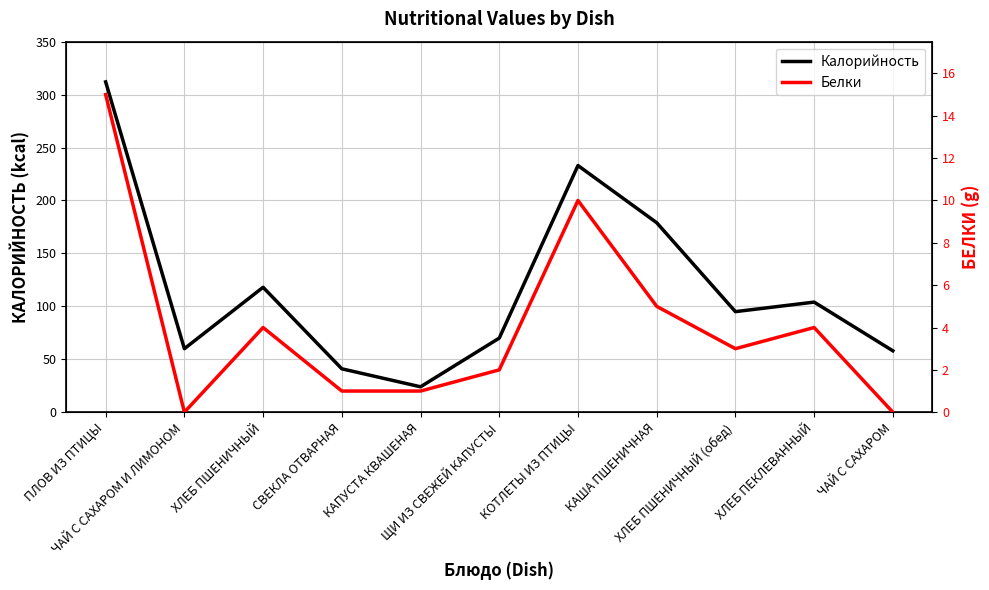

True or false: Калорийность and Белки cross at least once.

False